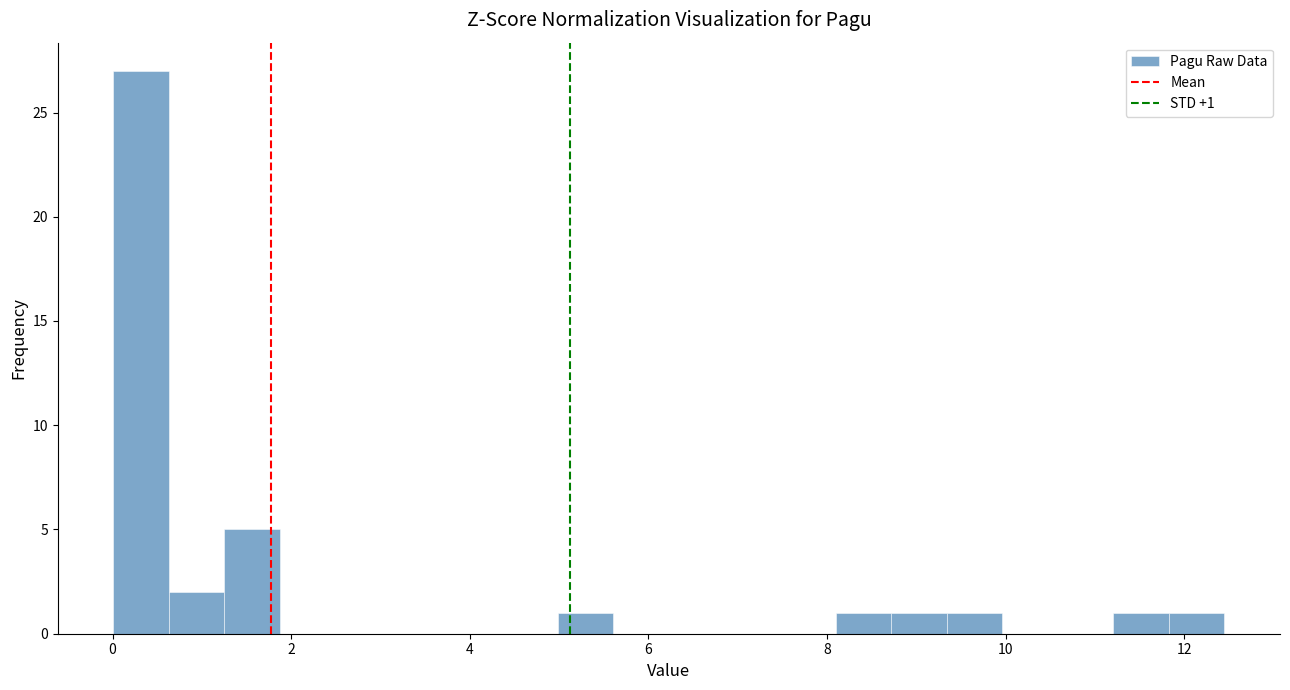

Around what value on the x-axis is the tallest bar? Give the approximate position of its centre, as read against the axis.

0.4